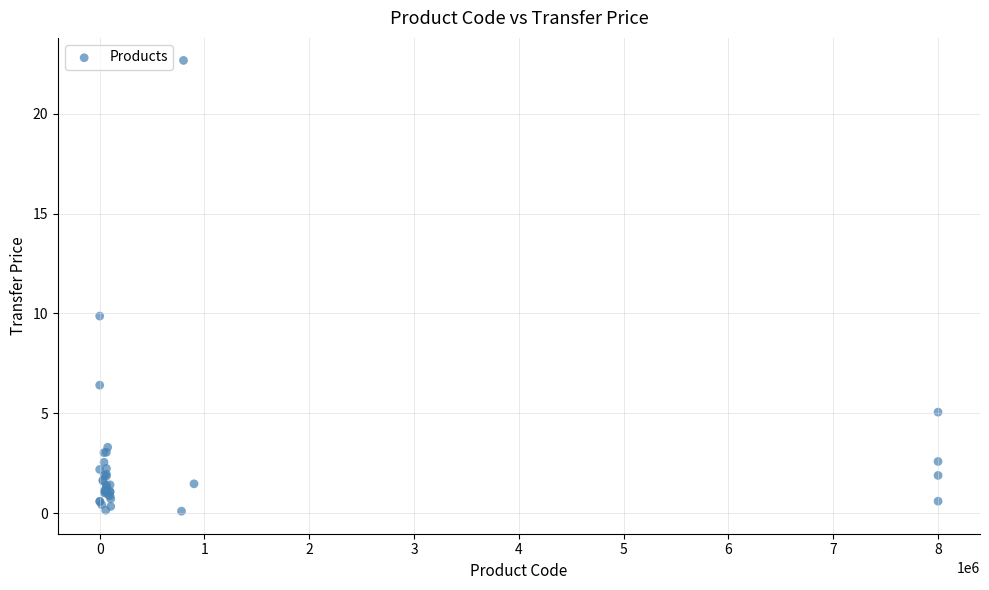

What Y value in the scatter plot is closest to 11?

9.9